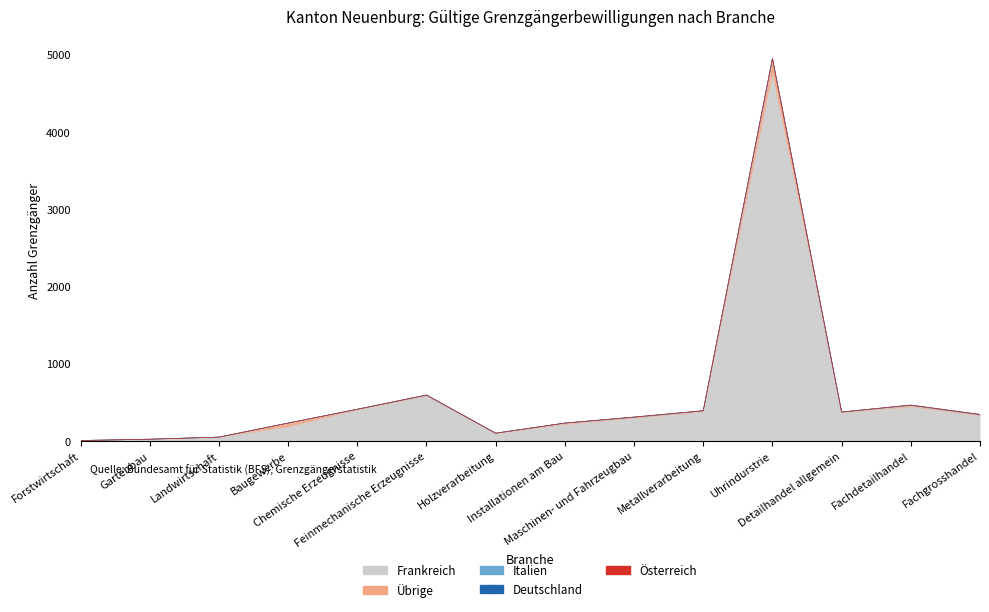

What are all the series names shown in the legend?

Frankreich, Übrige, Italien, Deutschland, Österreich